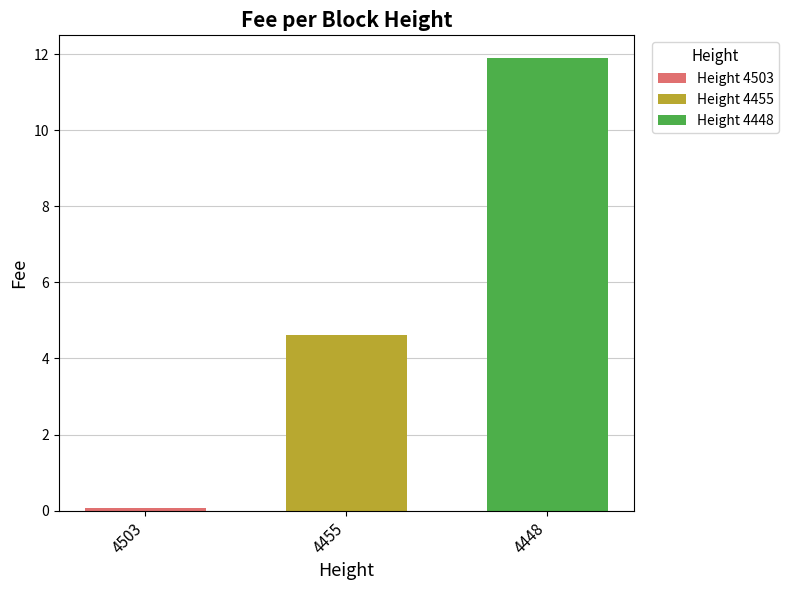

Reading left to right, list all the values displayed in this chart.

4503=0.1	4455=4.6	4448=11.9